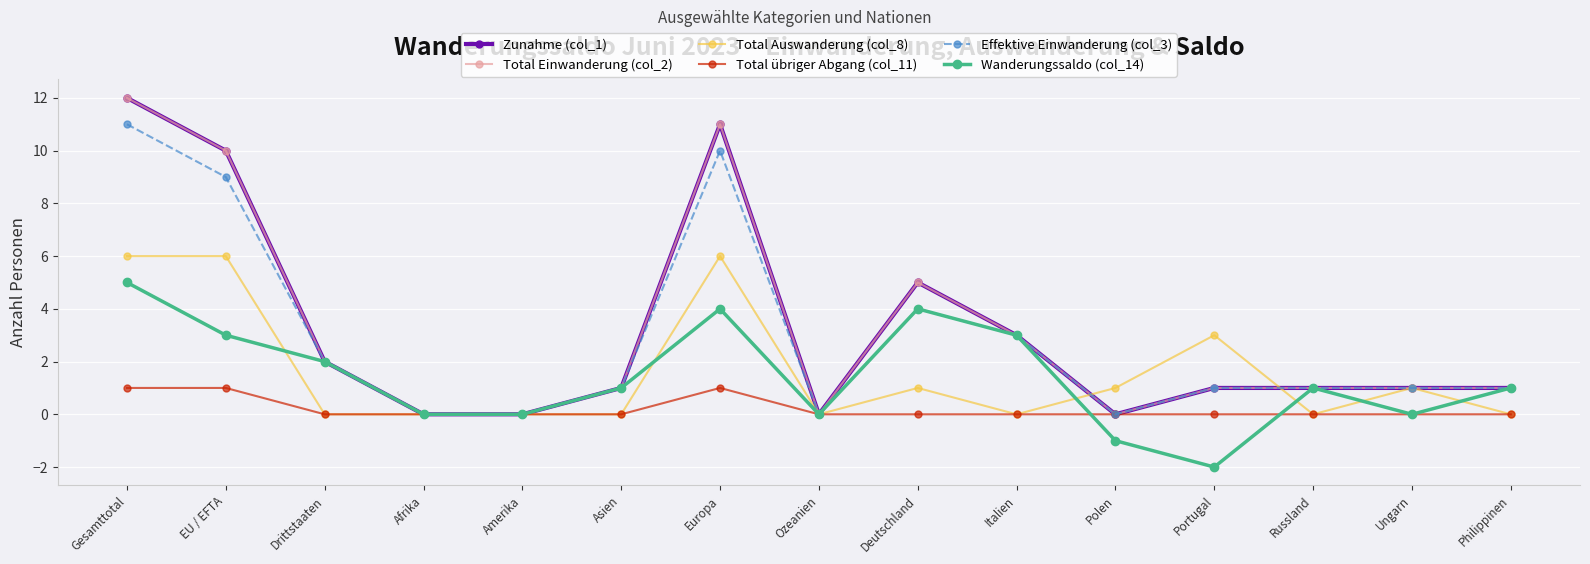

What is the maximum value shown in the chart?

12